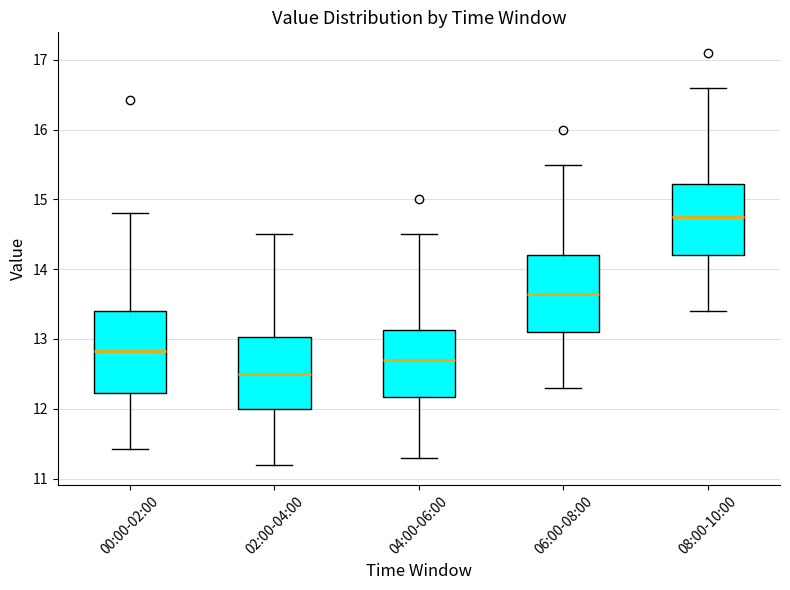

Which box's median line is the highest?

08:00-10:00